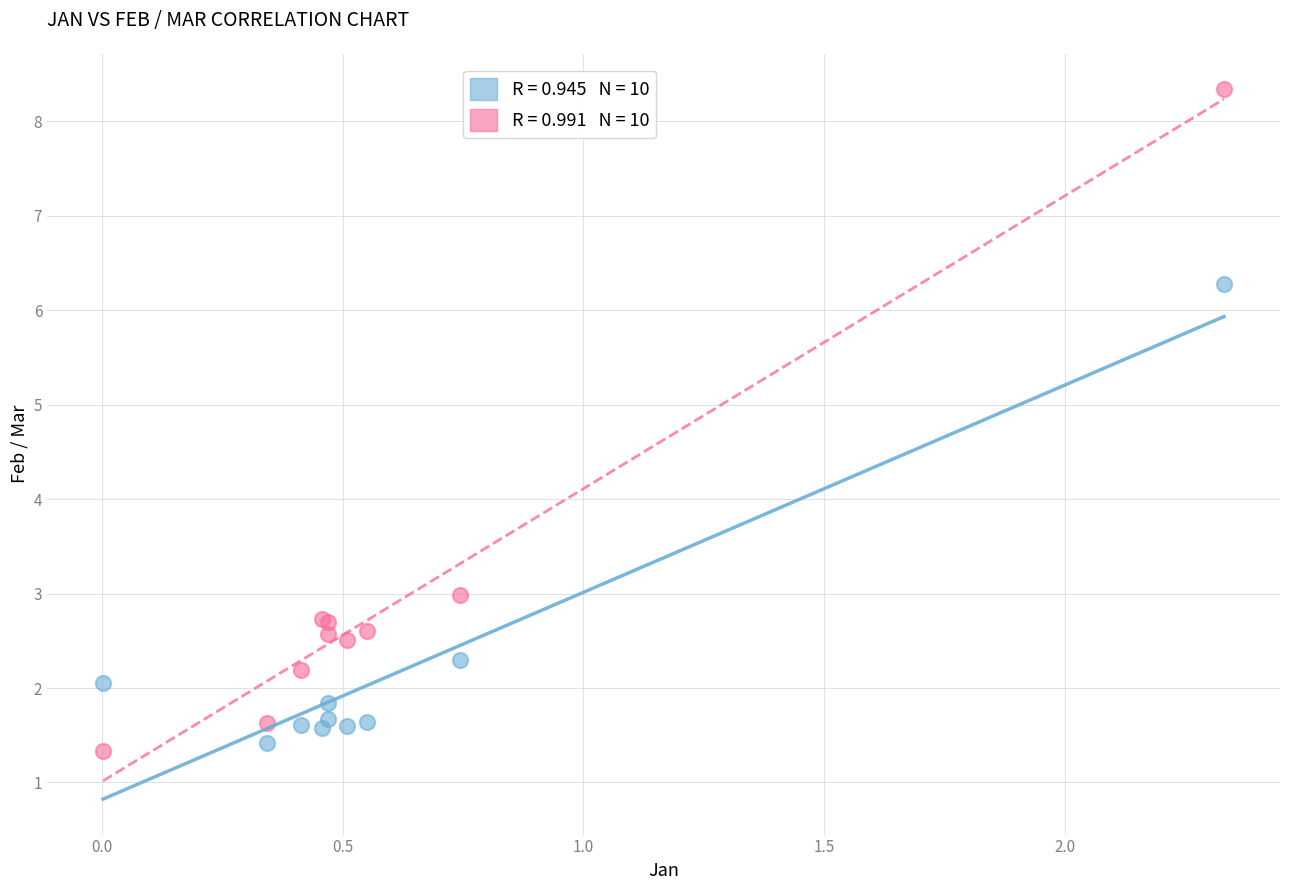

Across all series, what Y value is closest to 4?

3.0